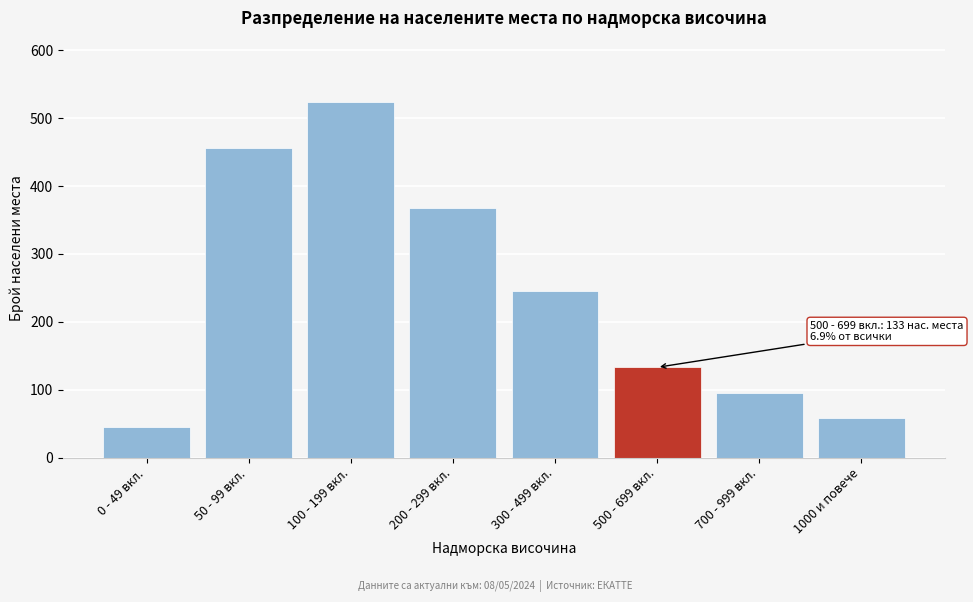

Reading right to left, what are all the values shown in this chart?

1000 и повече=58	700 - 999 вкл.=95	500 - 699 вкл.=133	300 - 499 вкл.=245	200 - 299 вкл.=367	100 - 199 вкл.=524	50 - 99 вкл.=456	0 - 49 вкл.=45